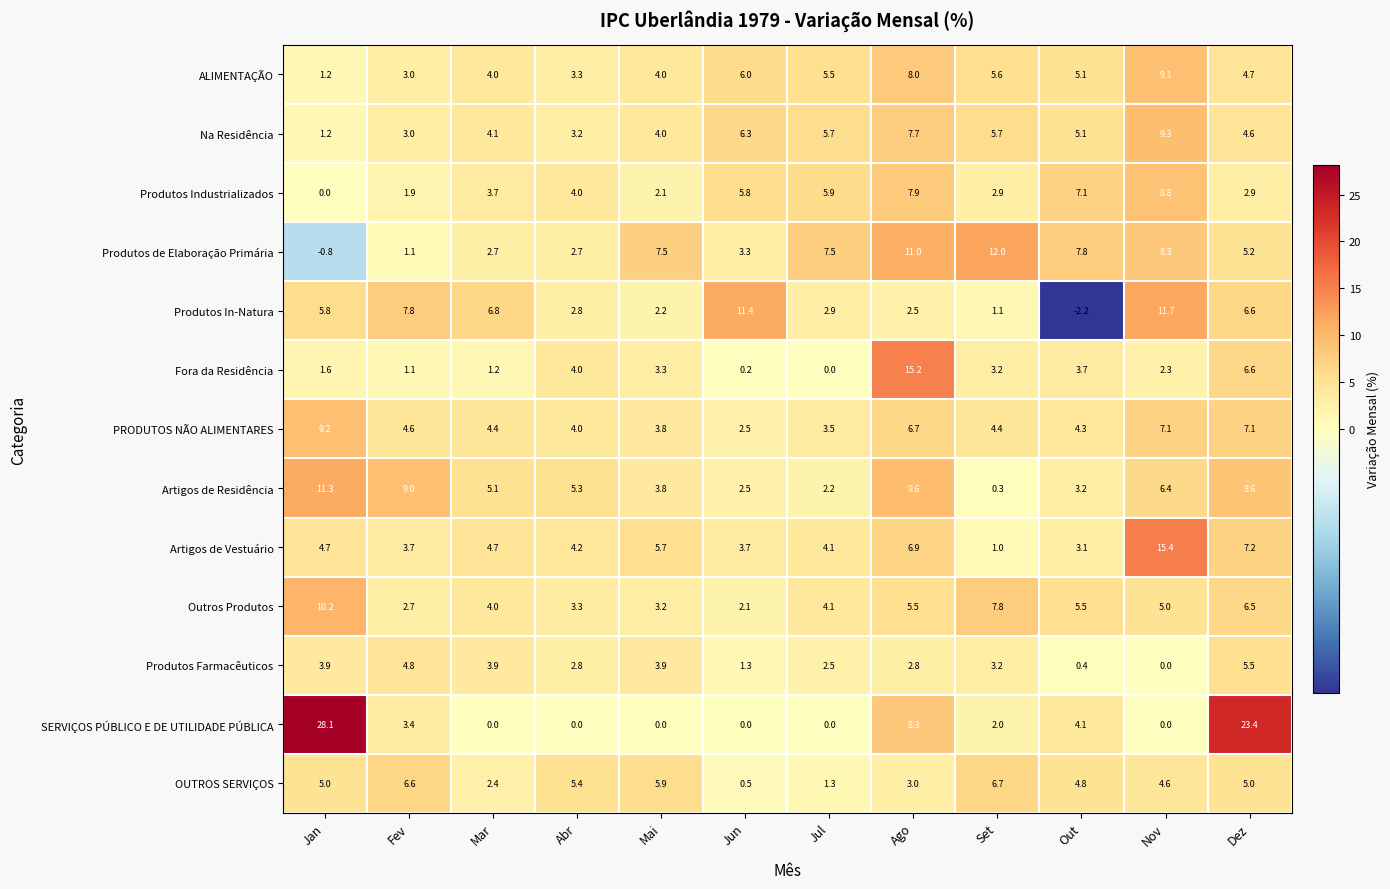

What is the difference between the maximum and second lowest values in the PRODUTOS NÃO ALIMENTARES series?

5.7